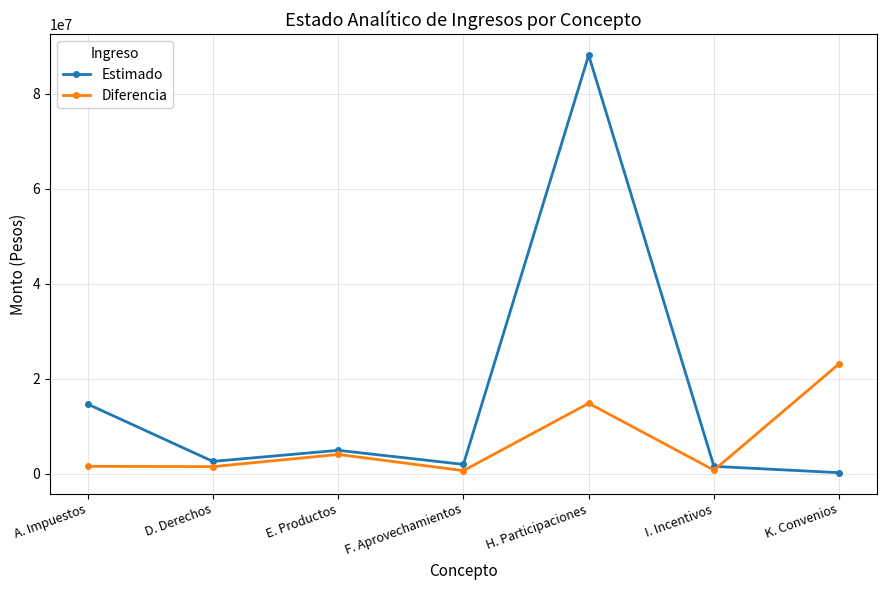

The Diferencia series shows 1558331.5 at A. Impuestos. True or false?

True